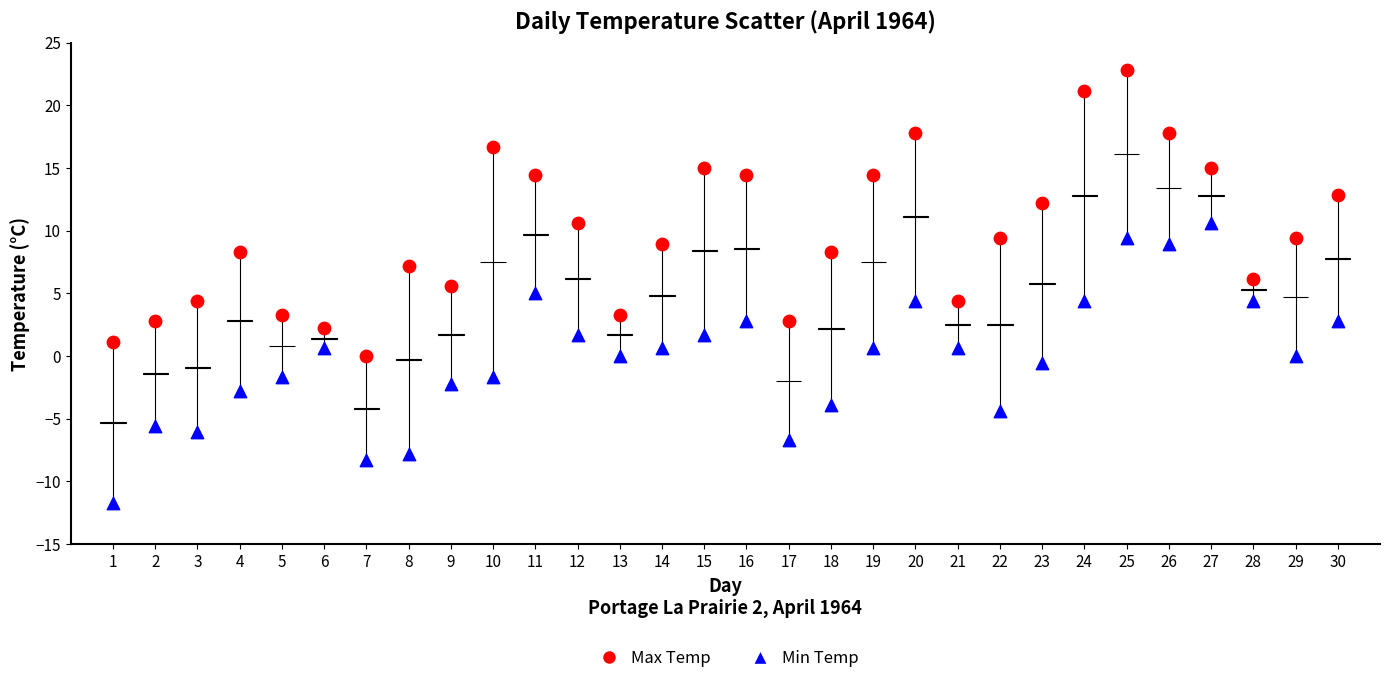

What is the X range (max minus min) for the scatter plot?

29.0